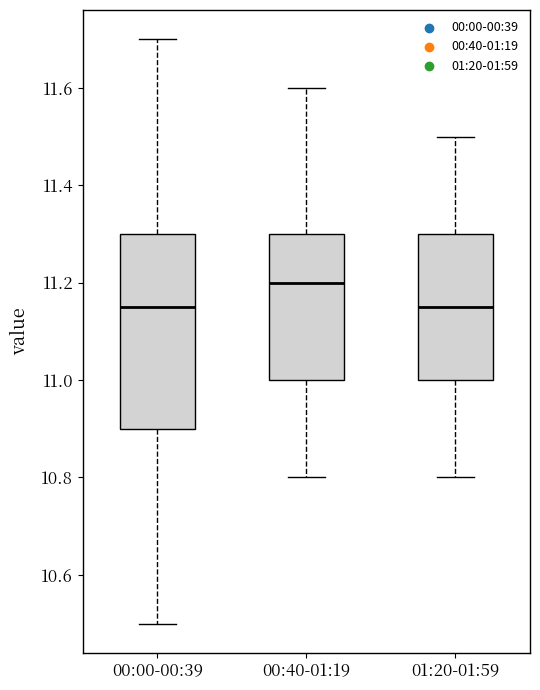

Reading left to right, read every box against the y-axis: the position of its median line, the range the box covers, and the ends of its whiskers. The values are not printed on the chart, so give them approximately, as read against the axis.

00:00-00:39: median 11.16, box 10.90 to 11.30, whiskers 10.50 to 11.70
00:40-01:19: median 11.20, box 11.00 to 11.30, whiskers 10.80 to 11.60
01:20-01:59: median 11.16, box 11.00 to 11.30, whiskers 10.80 to 11.50